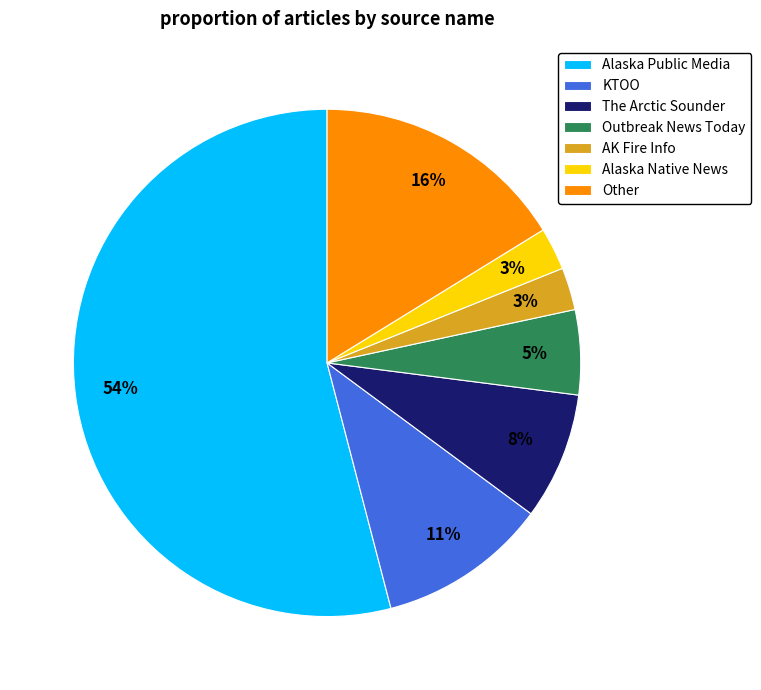

Is it true that Other is 25% of the pie?

False